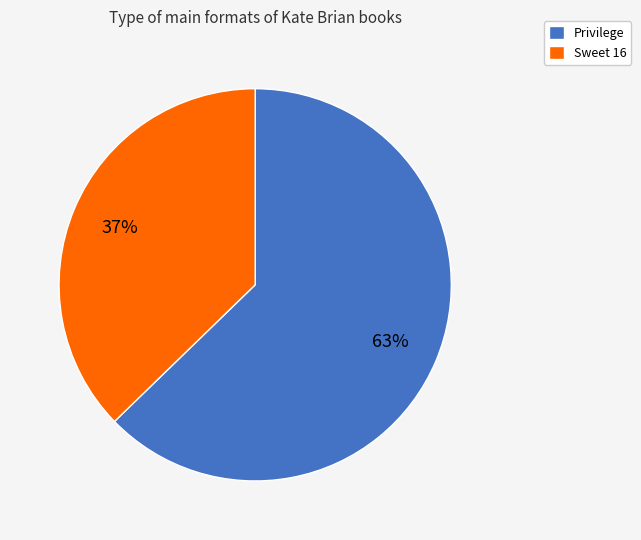

To the nearest percent, what portion does Privilege represent?

63%